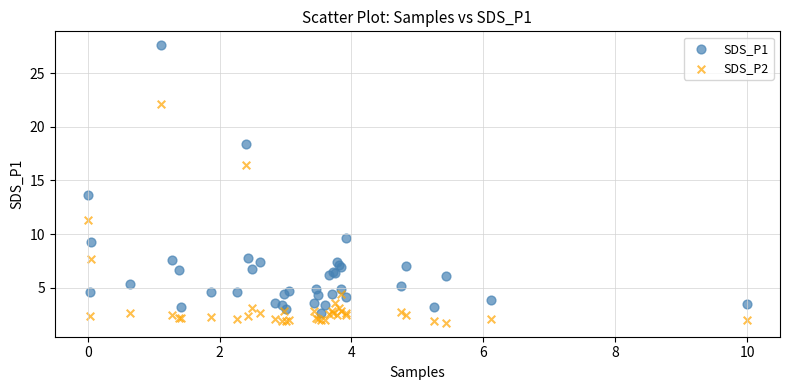

What are all the series names shown in the legend?

SDS_P1, SDS_P2